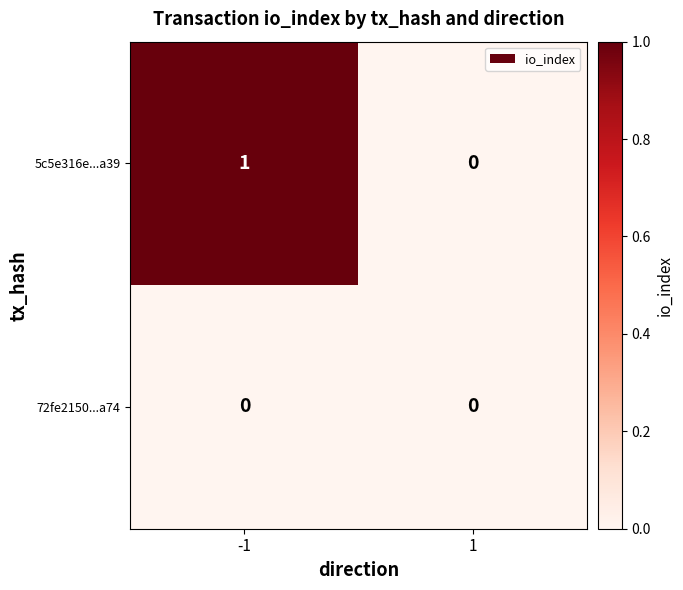

List the series in order of their peak value, highest first.

5c5e316e...a39, 72fe2150...a74